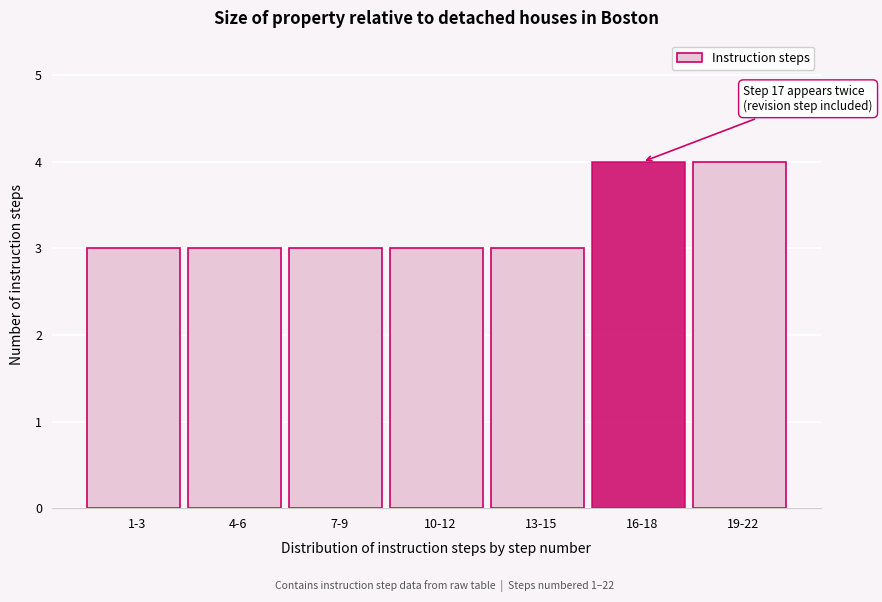

Reading left to right, what are all the values shown in this chart?

1-3=3	4-6=3	7-9=3	10-12=3	13-15=3	16-18=4	19-22=4